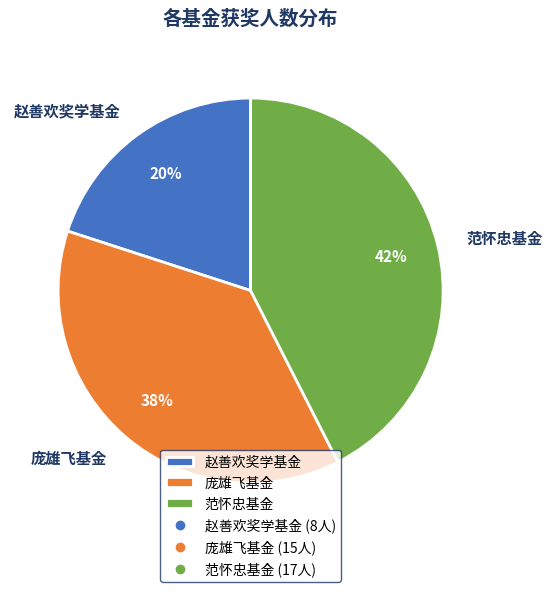

Which has a higher value, 赵善欢奖学基金 or 范怀忠基金?

范怀忠基金